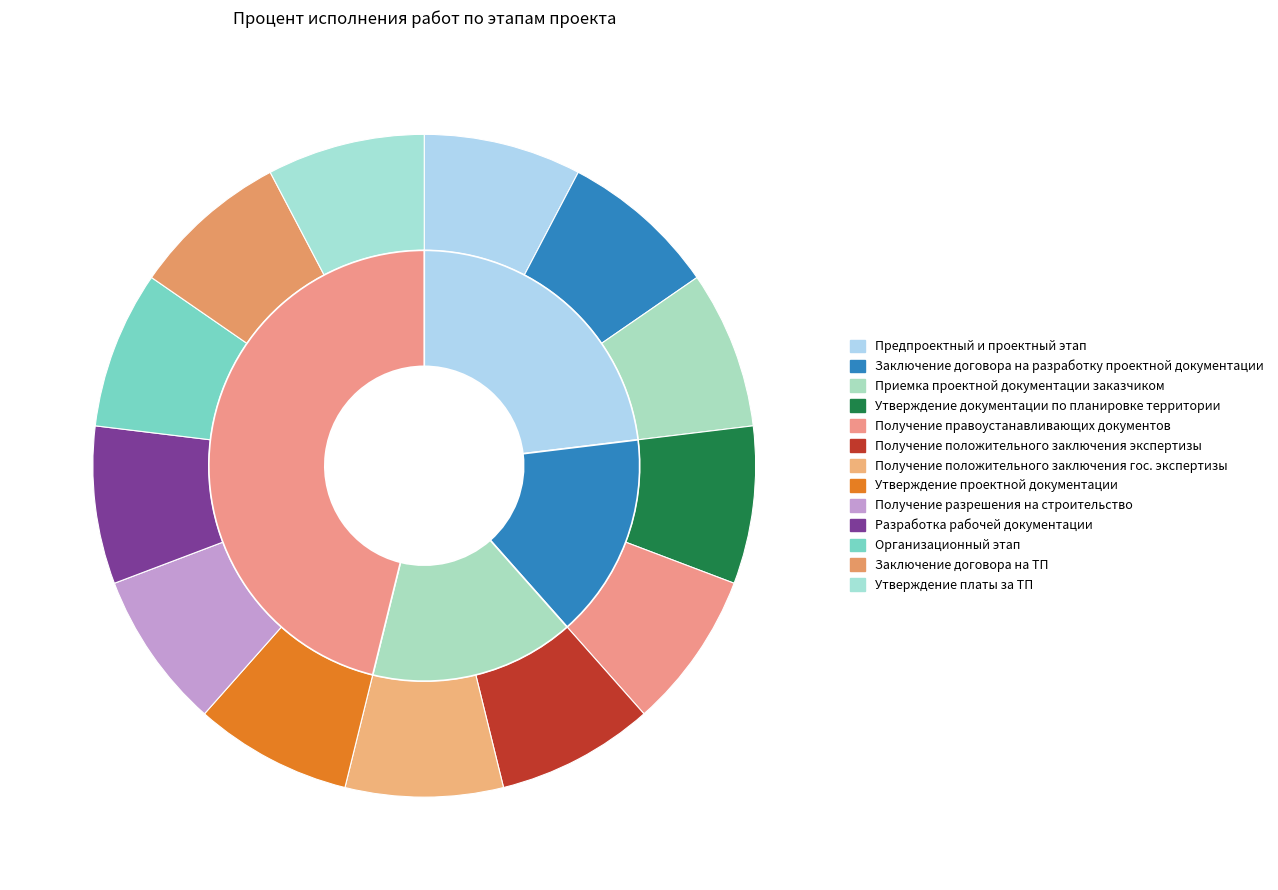

What is the total percentage of Получение разрешения на строительство and Заключение договора на разработку проектной документации?

33.3%